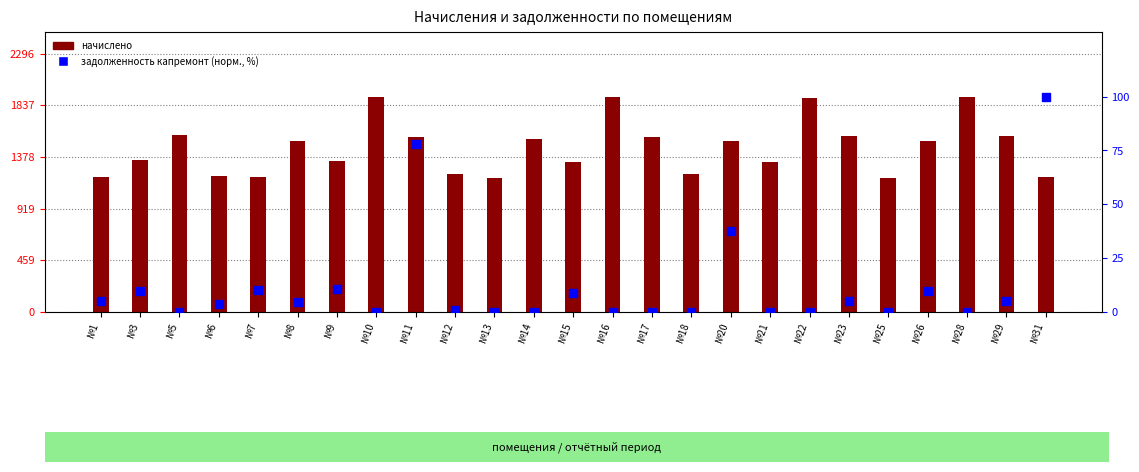

Which series contains the highest Y value?

начислено